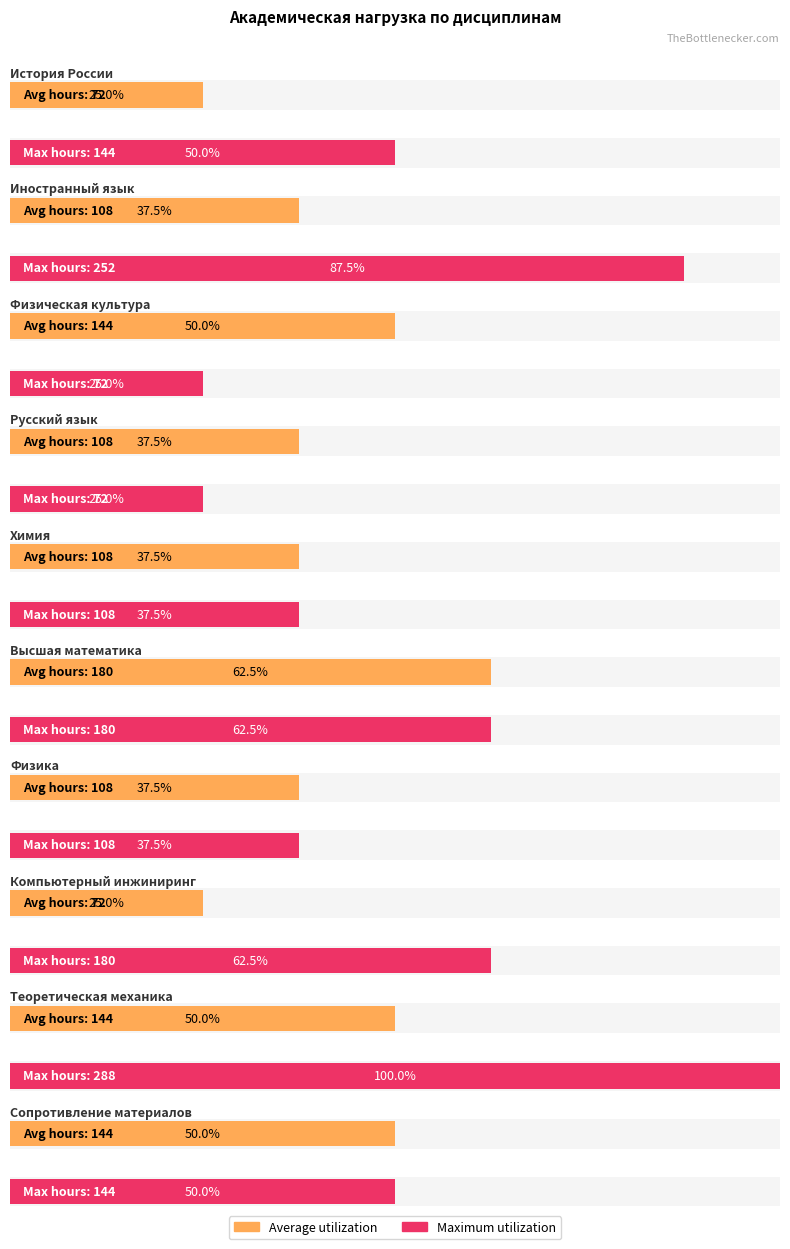

What is the label of the 10th bar from the right?

История России